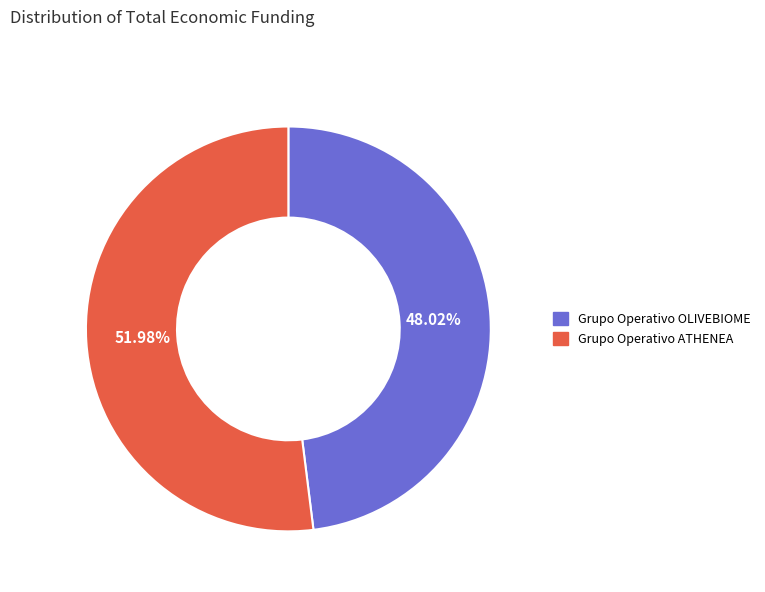

Is it true that Grupo Operativo ATHENEA is 52% of the pie?

True